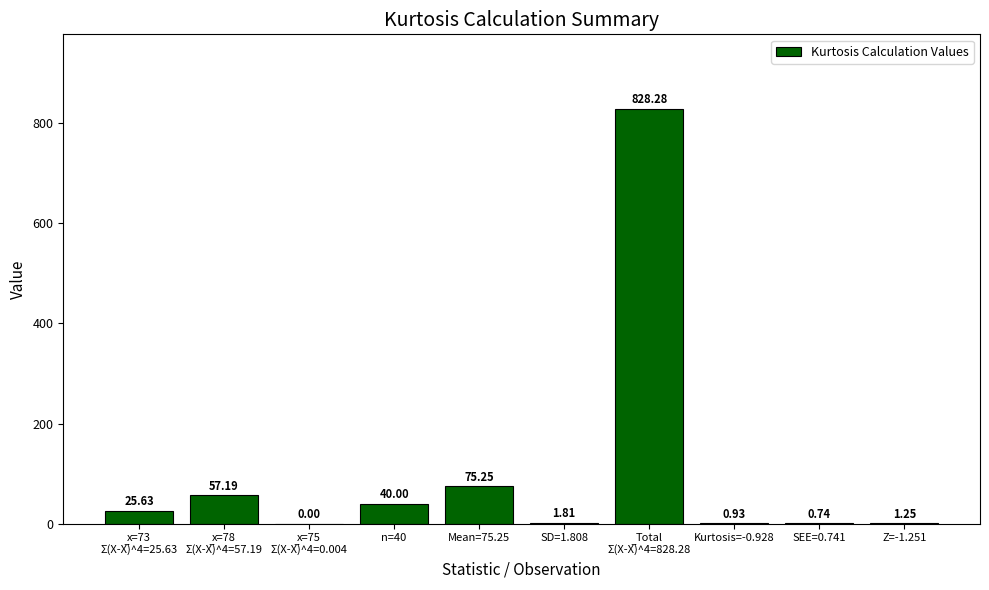

Which has a higher value, Kurtosis=-0.928 or Z=-1.251?

Z=-1.251